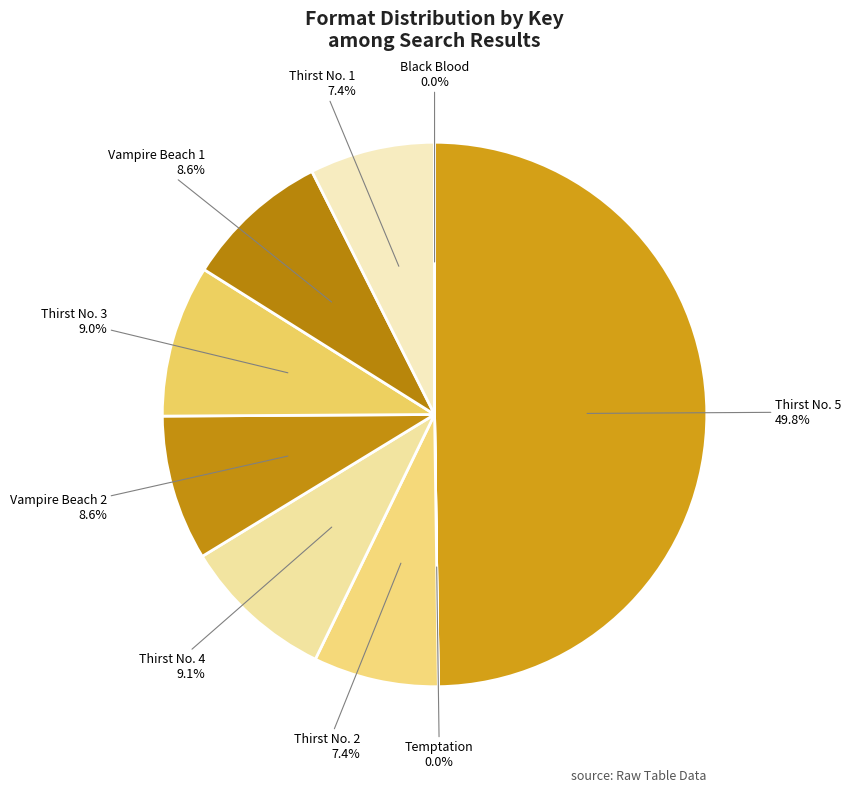

Which category has the biggest portion of the pie?

Thirst No. 5